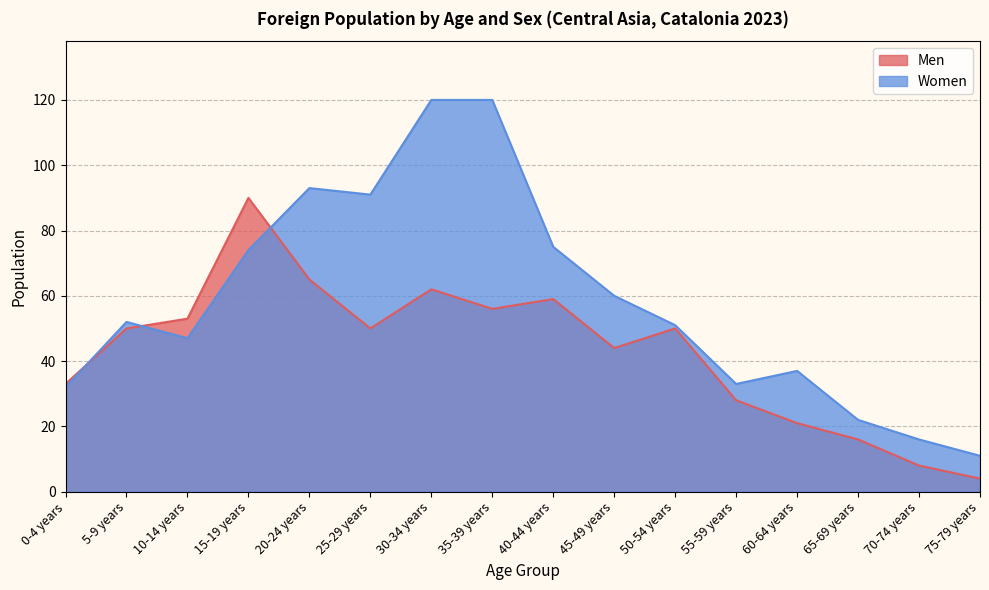

What are all the series names shown in the legend?

Men, Women